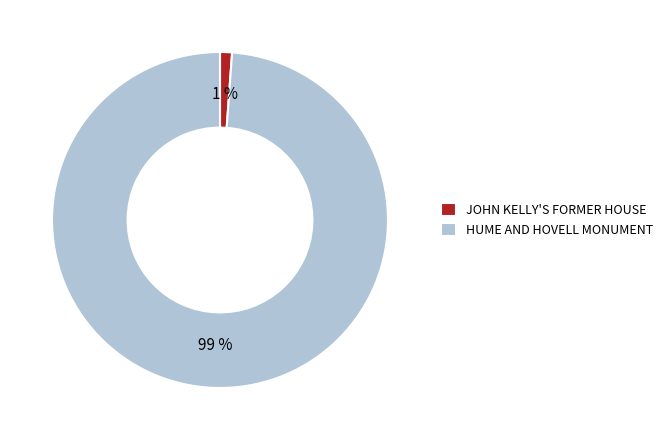

Is it true that HUME AND HOVELL MONUMENT is 89% of the pie?

False